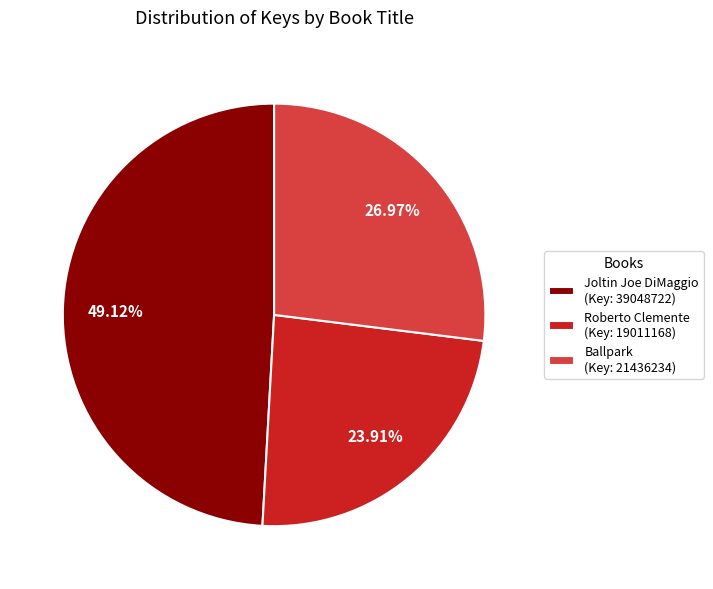

To the nearest percent, what is the difference between the Roberto Clemente and Ballpark slice percentages?

3%